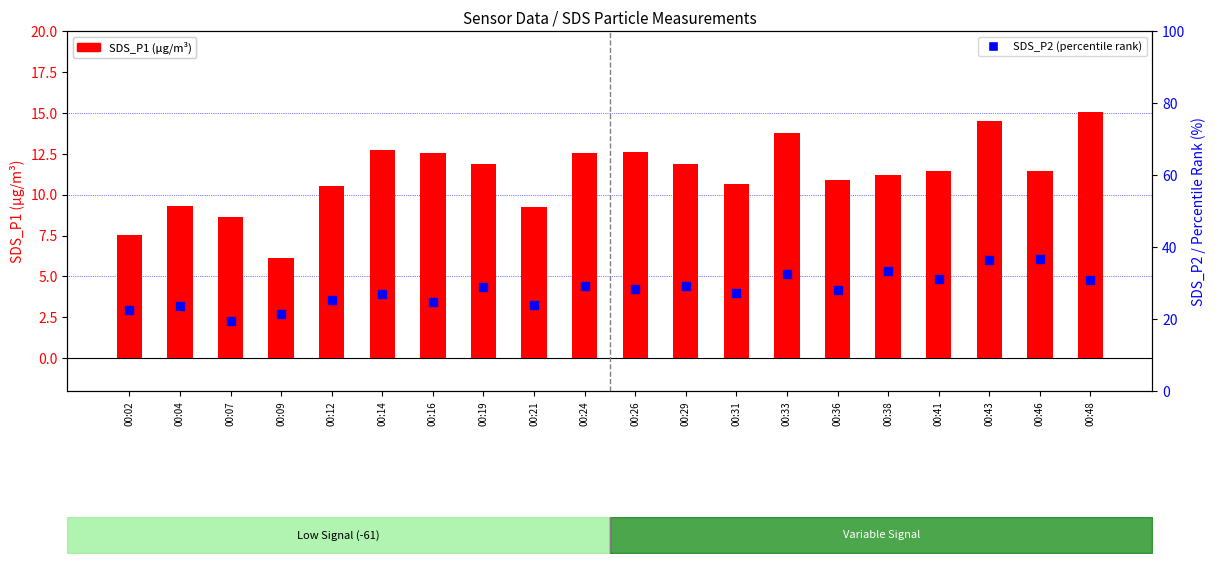

Which series contains the lowest Y value?

SDS_P1 (µg/m³)